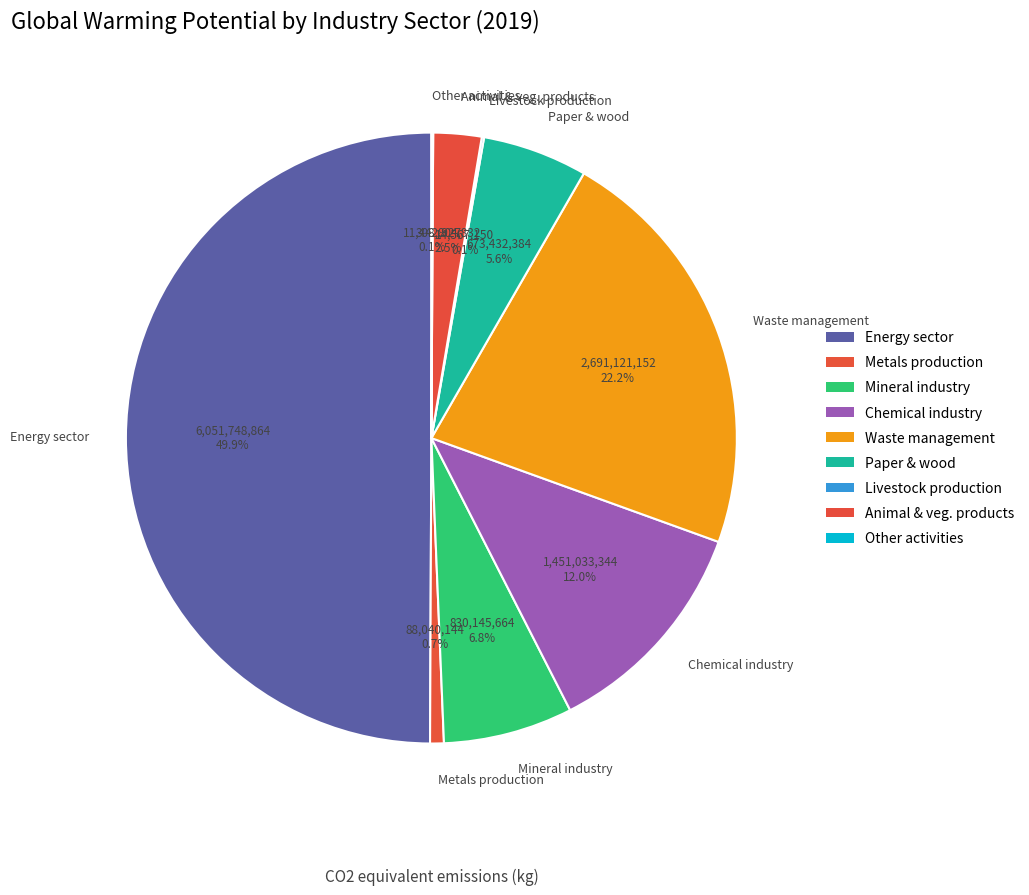

Does Paper & wood represent more than half of the total?

No